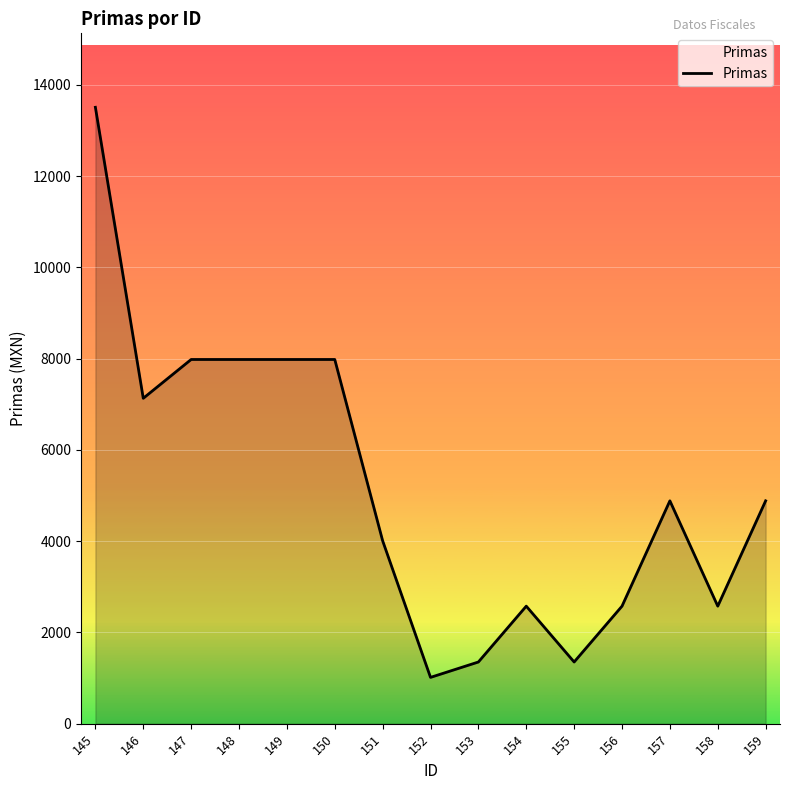

What is the sum of the values at 149 and 154?

10559.0